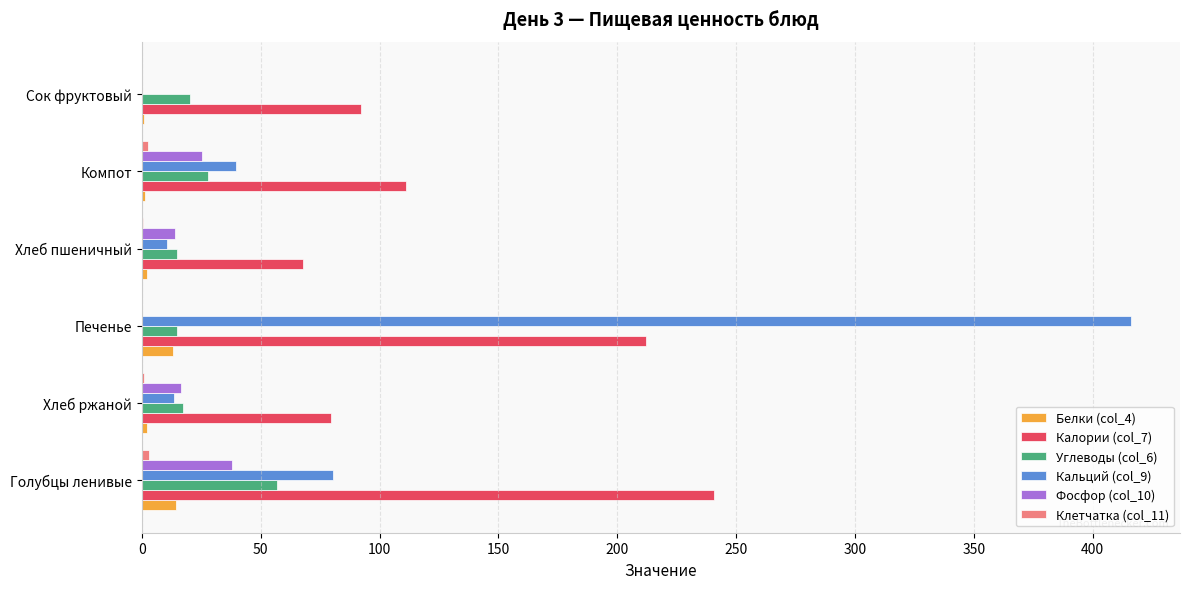

How many series are shown in this chart?

6